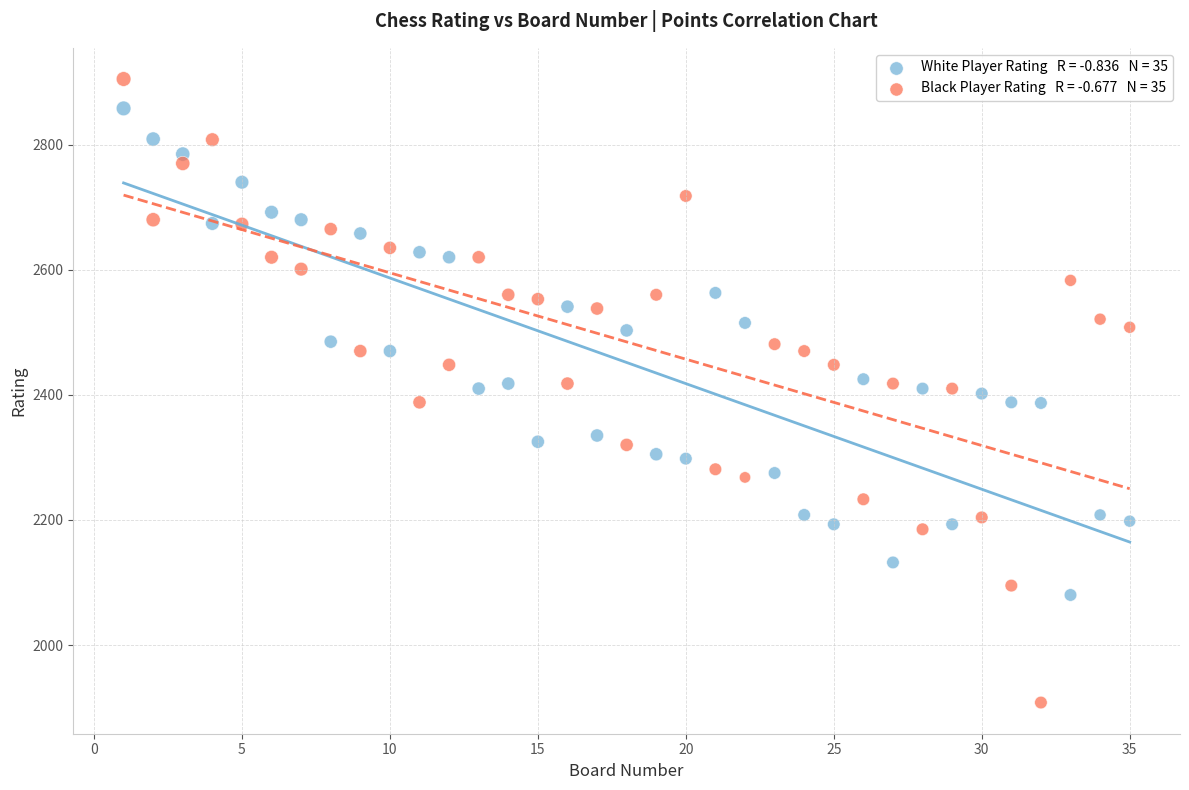

Across all data points, what is the range of Y values (max minus min)?

997